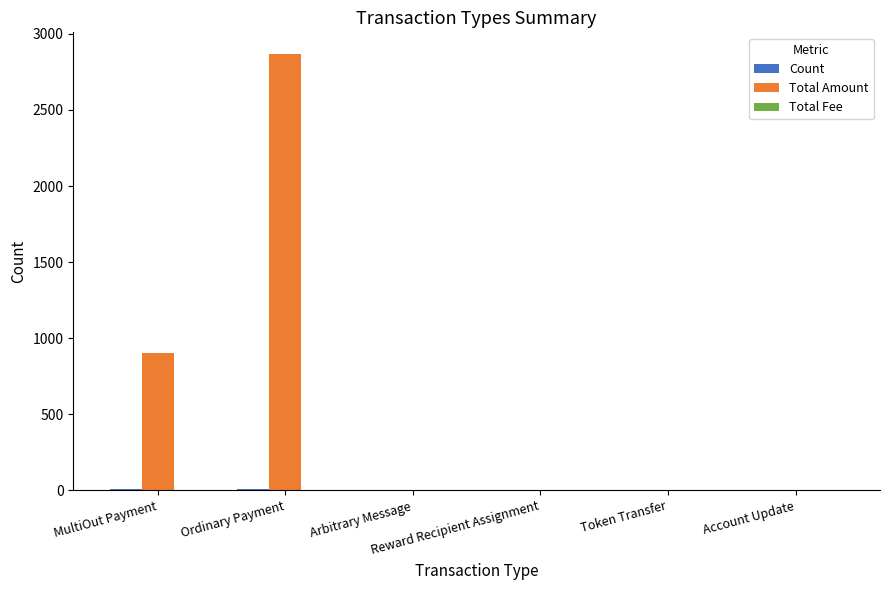

What is the sum of all Total Amount values?

3767.6